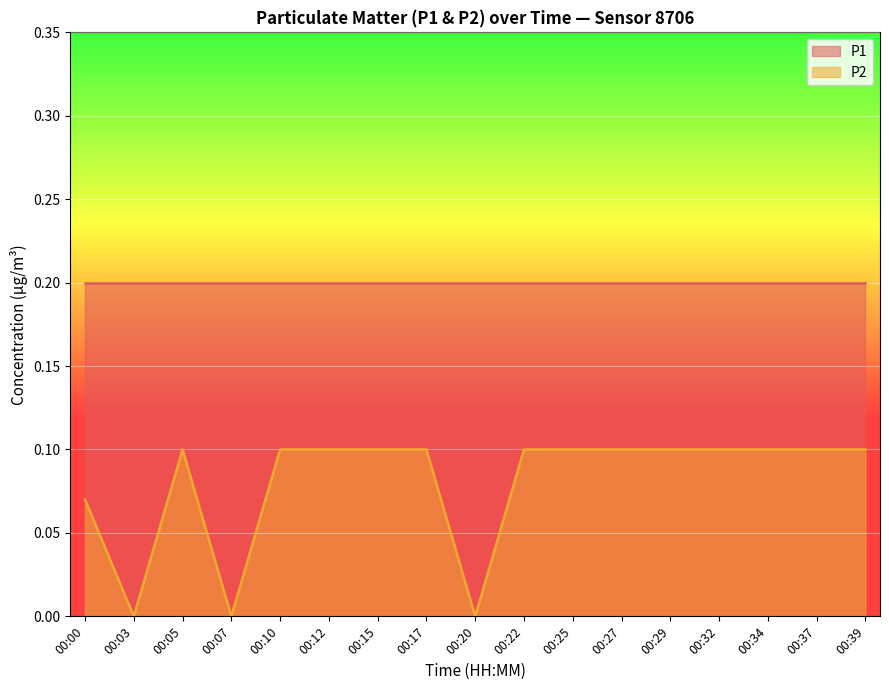

How many data points does each series have?

17